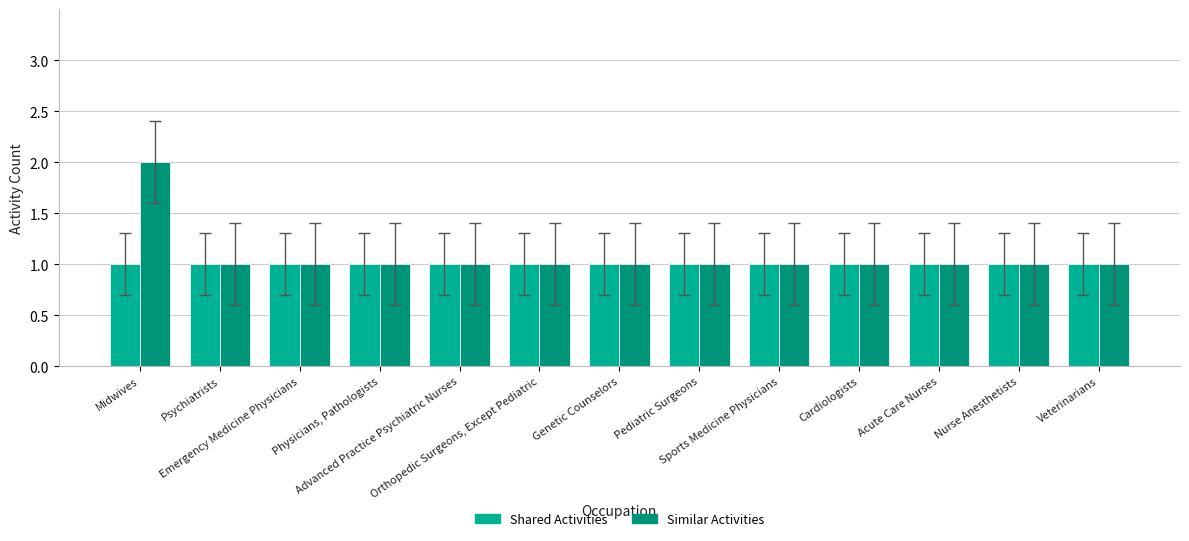

What is the average value of the Shared Activities series?

1